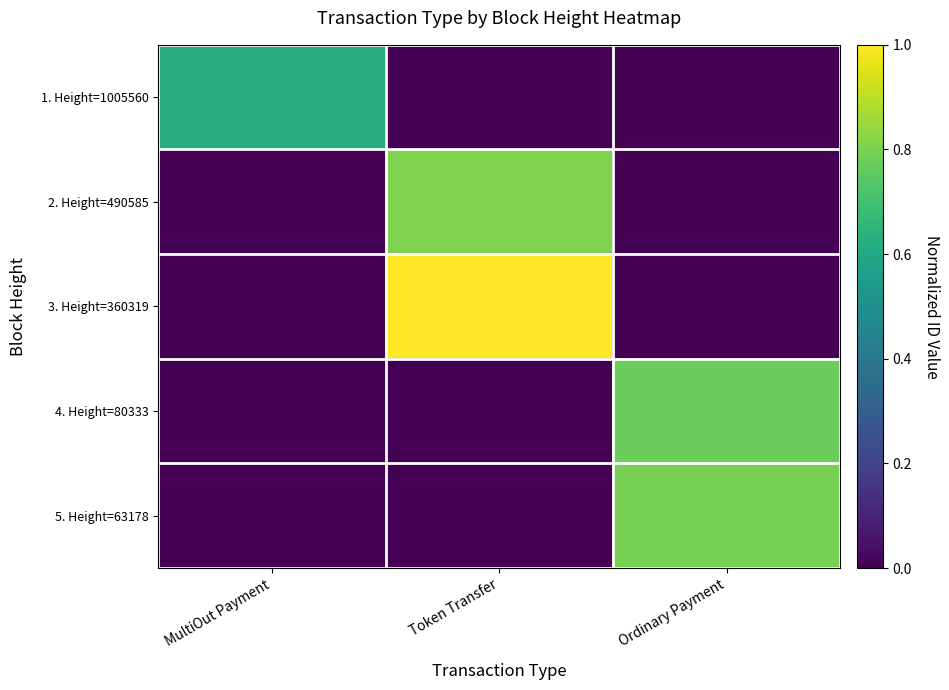

Which series changed the most between MultiOut Payment and Ordinary Payment?

5. Height=63178